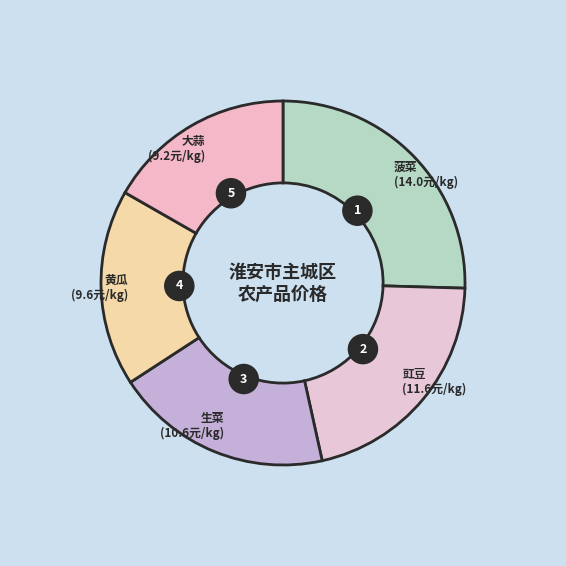

The 胡萝卜 slice represents 1% of the pie. True or false?

False